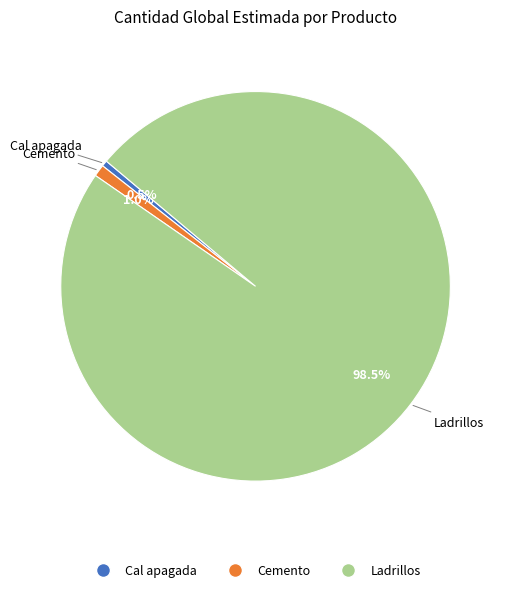

The Ladrillos slice represents 89% of the pie. True or false?

False